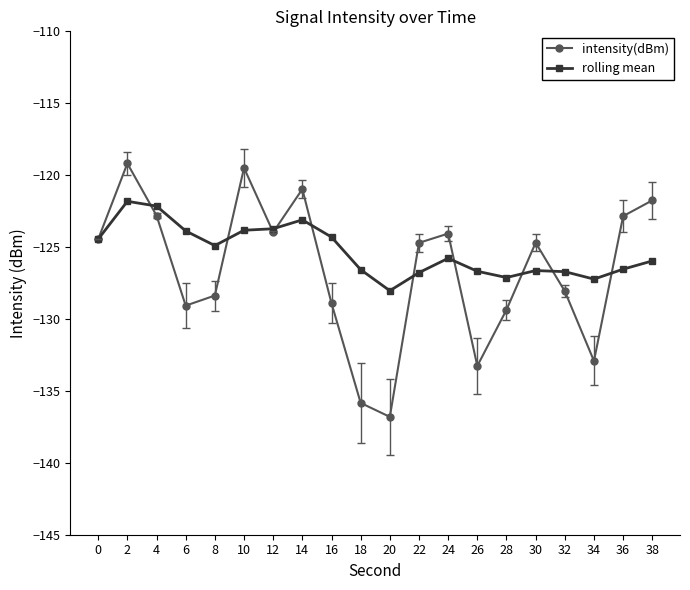

Does the chart have visible grid lines?

No